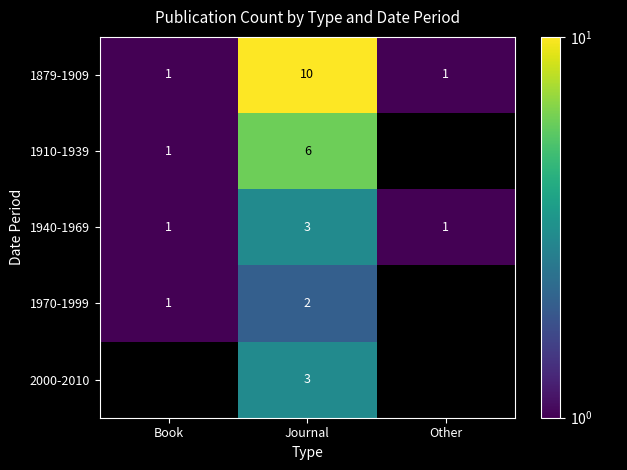

What is the difference between the maximum and minimum values in the 1879-1909 series?

9